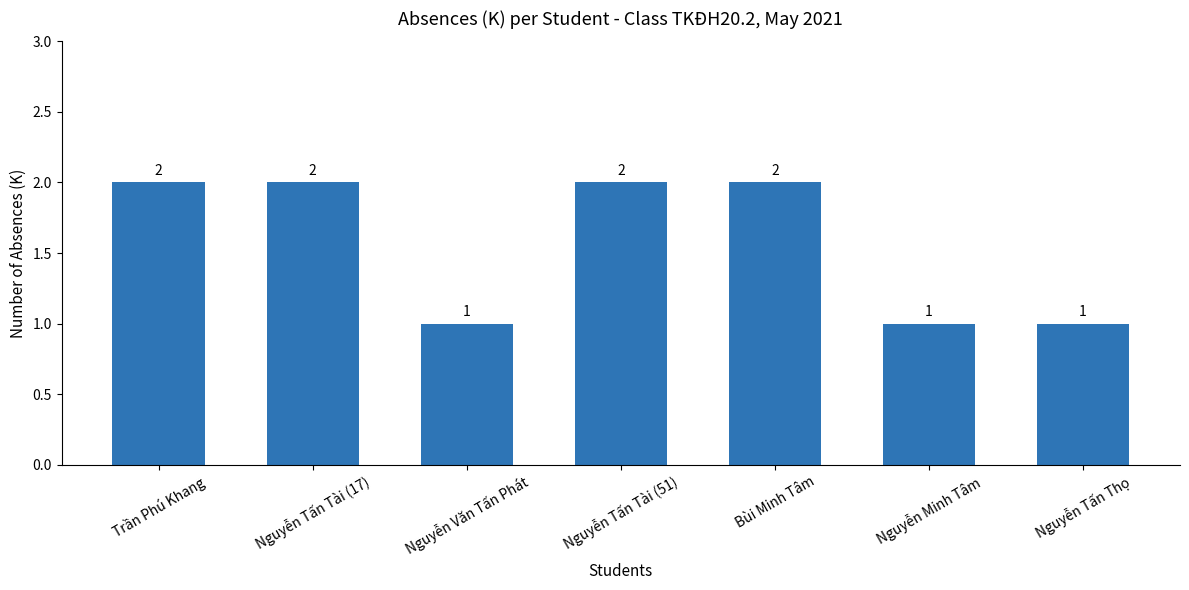

What is the ratio of the value at Nguyễn Tấn Tài (51) to the value at Trần Phú Khang?

1.0